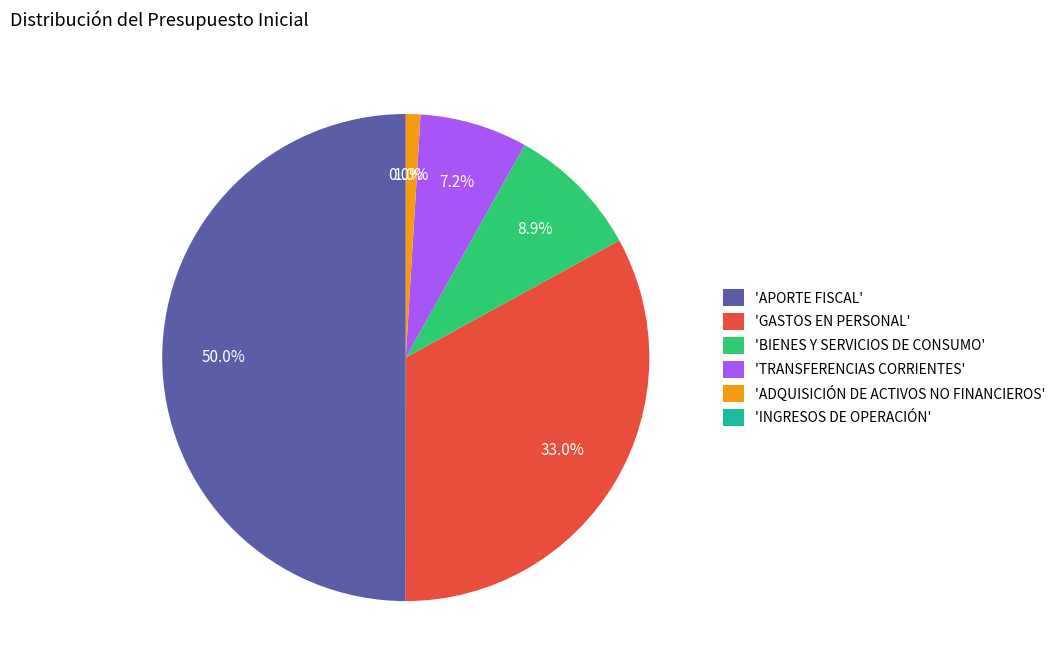

Which category has the biggest portion of the pie?

'APORTE FISCAL'